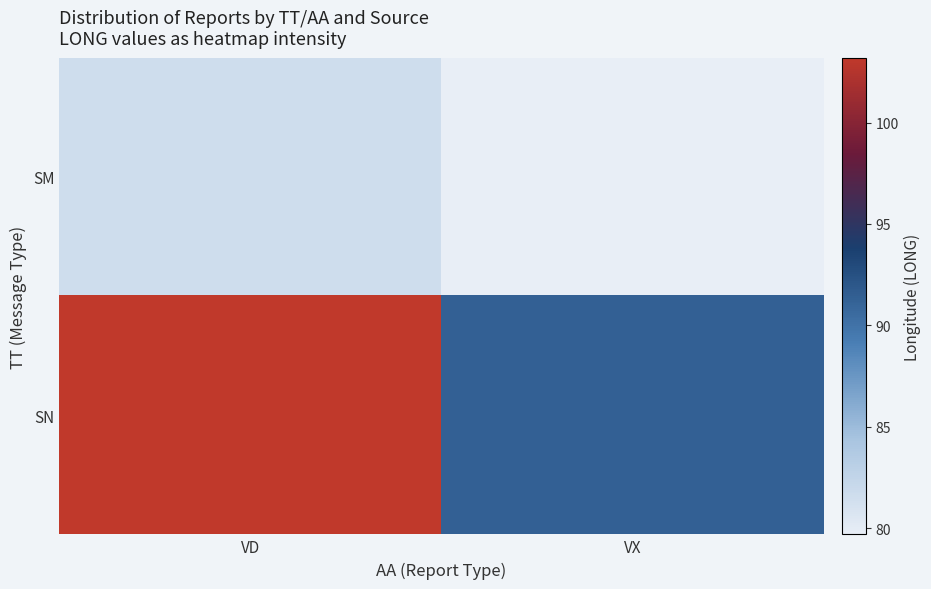

What is the difference between the highest and lowest values at VX?

11.6